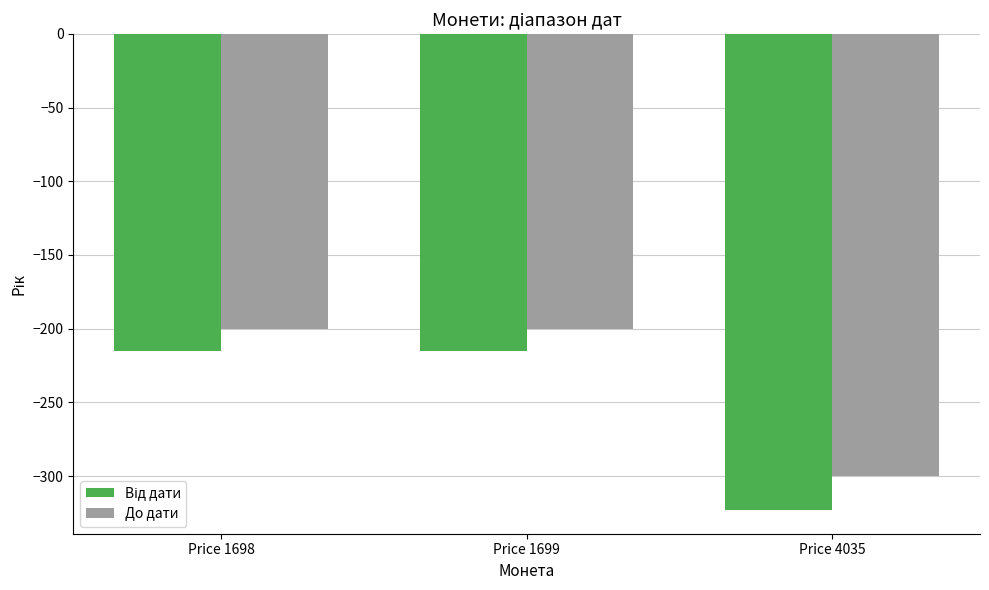

What is the maximum value for До дати?

-200